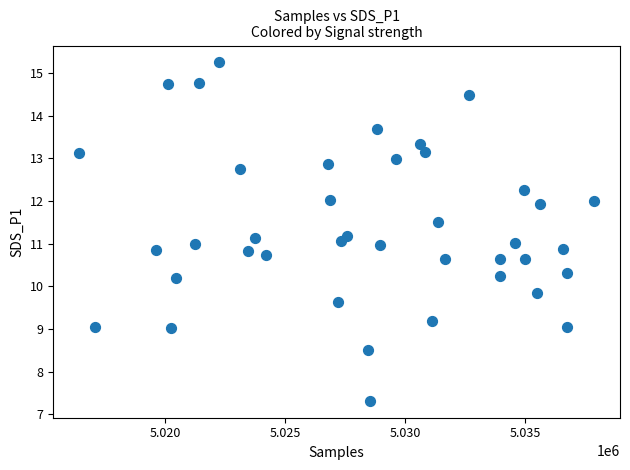

What is the range of X values (max minus min)?

21470.0